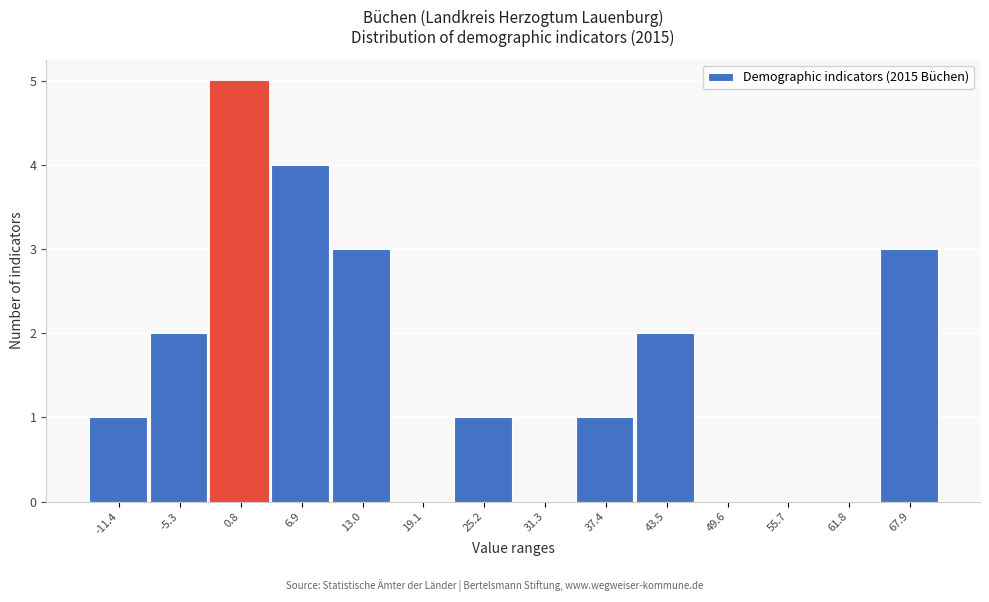

Reading right to left, extract all data points from this chart.

67.9=3	61.8=0	55.7=0	49.6=0	43.5=2	37.4=1	31.3=0	25.2=1	19.1=0	13.0=3	6.9=4	0.8=5	-5.3=2	-11.4=1